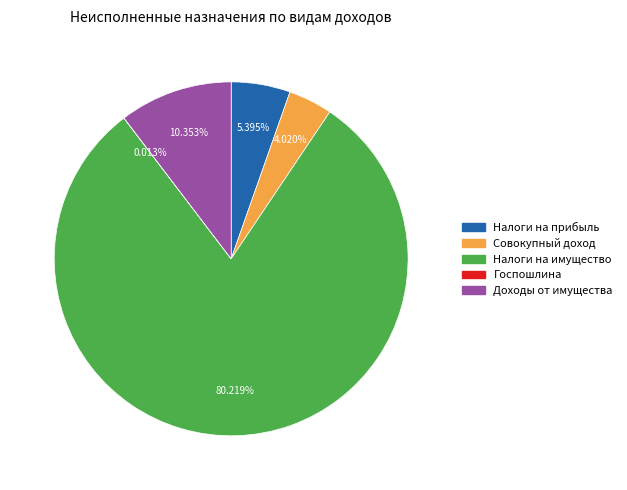

Do Совокупный доход and Налоги на имущество together represent more than half of the pie?

Yes